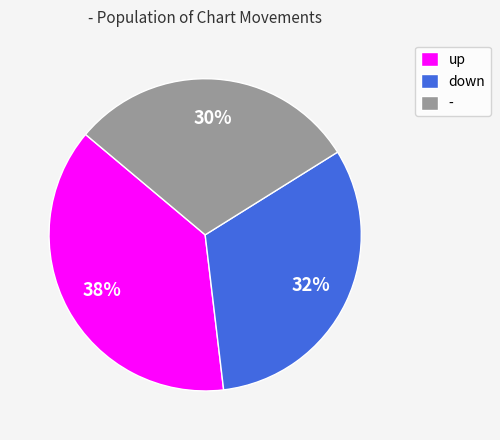

To the nearest percent, what is the difference between the up and - slice percentages?

8%